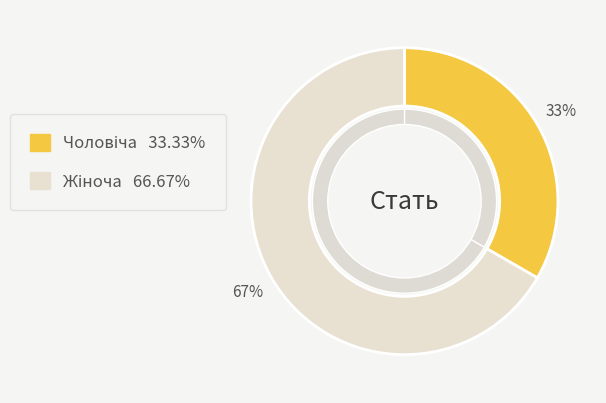

To the nearest percent, what is the difference between the Жіноча and Чоловіча slice percentages?

33%